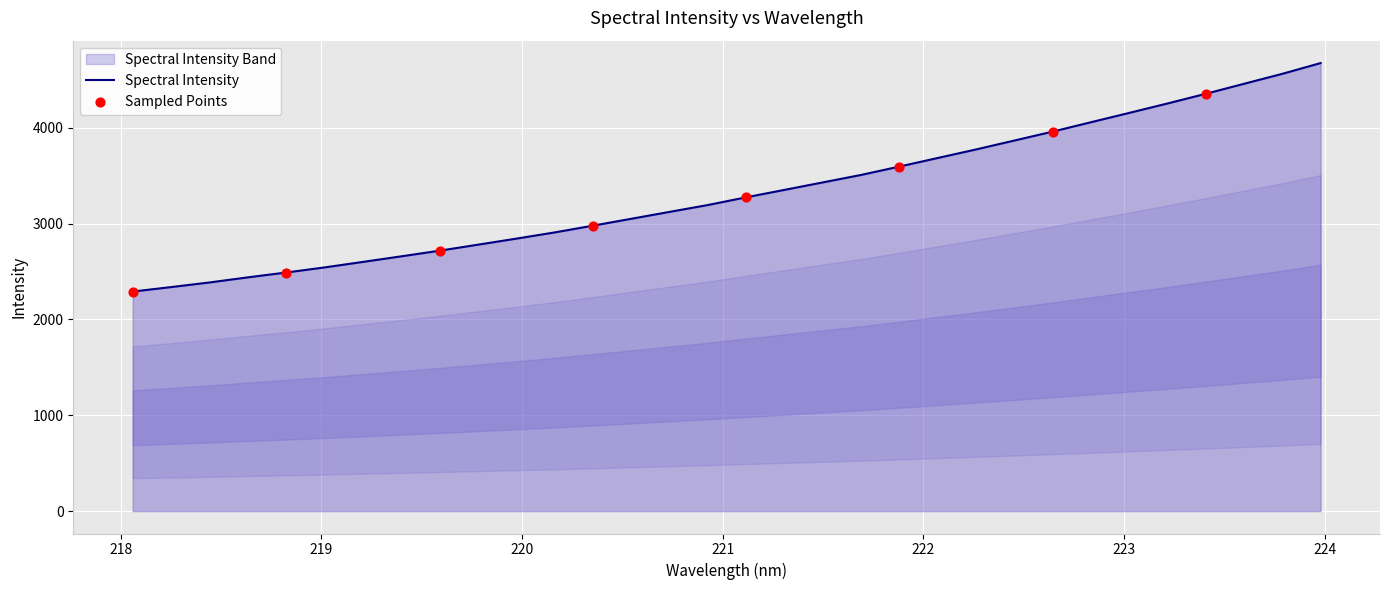

Between 221.1174 and 223.5987, which is larger?

223.5987